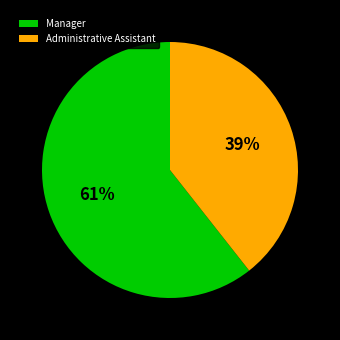

To the nearest percent, what is the average slice percentage?

50%